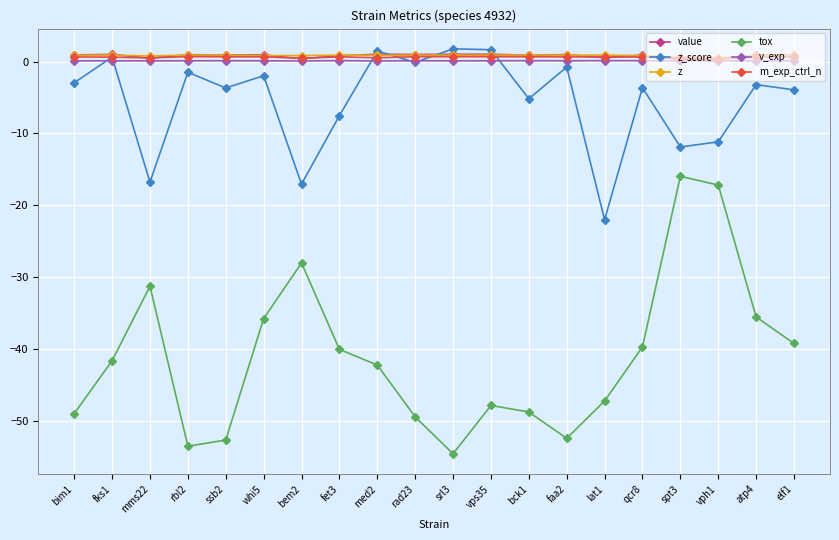

Which series has the largest range (max minus min)?

tox